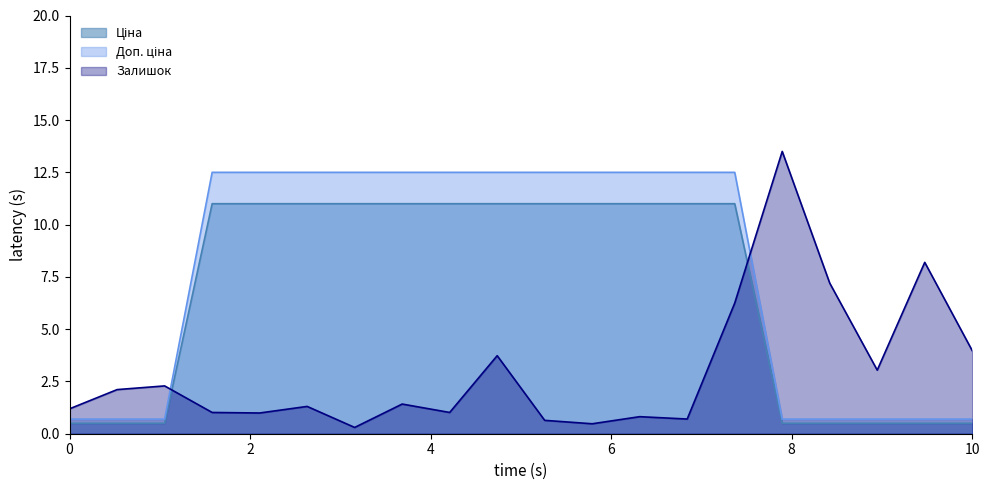

The Ціна series shows 0.9 at PRK604. True or false?

False